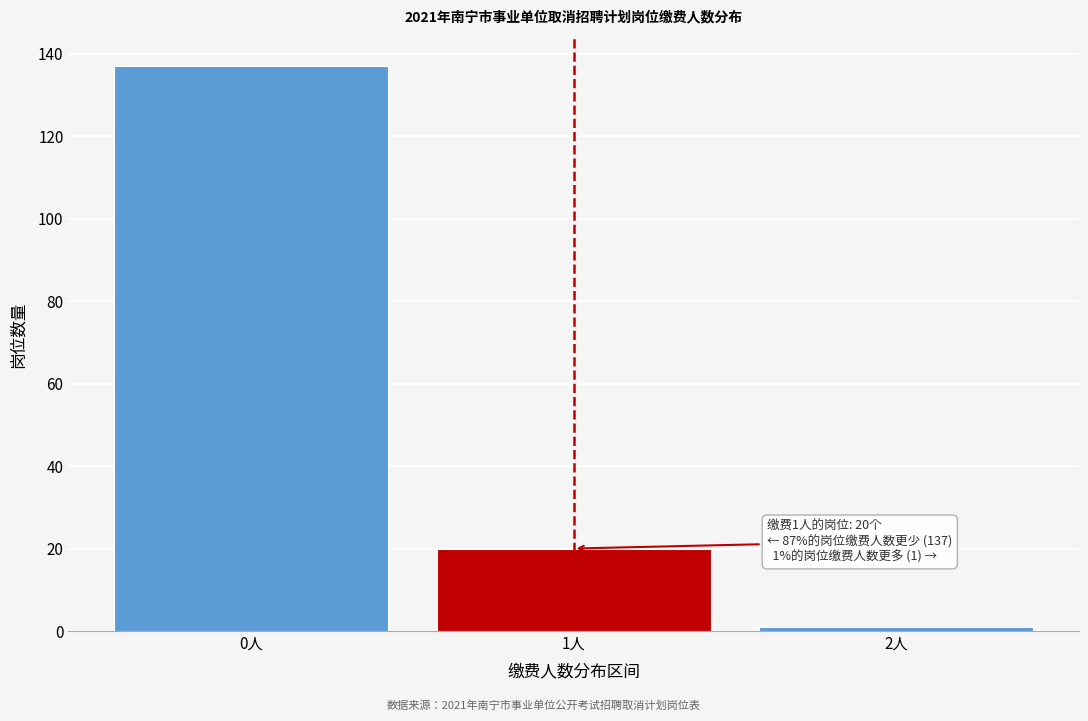

Reading left to right, list all the values displayed in this chart.

0人=137	1人=20	2人=1